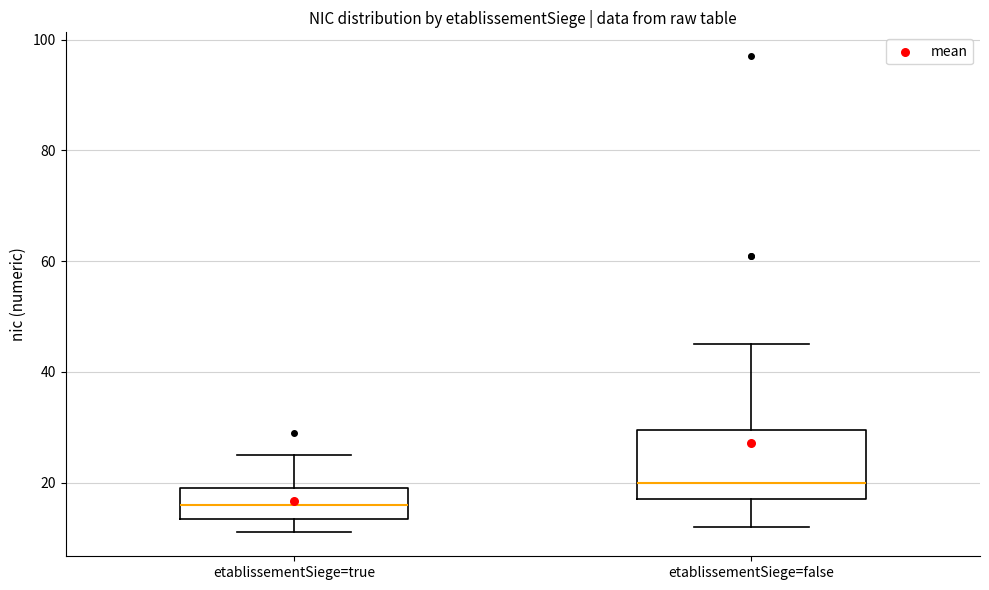

Which box has the lowest median line?

etablissementSiege=true